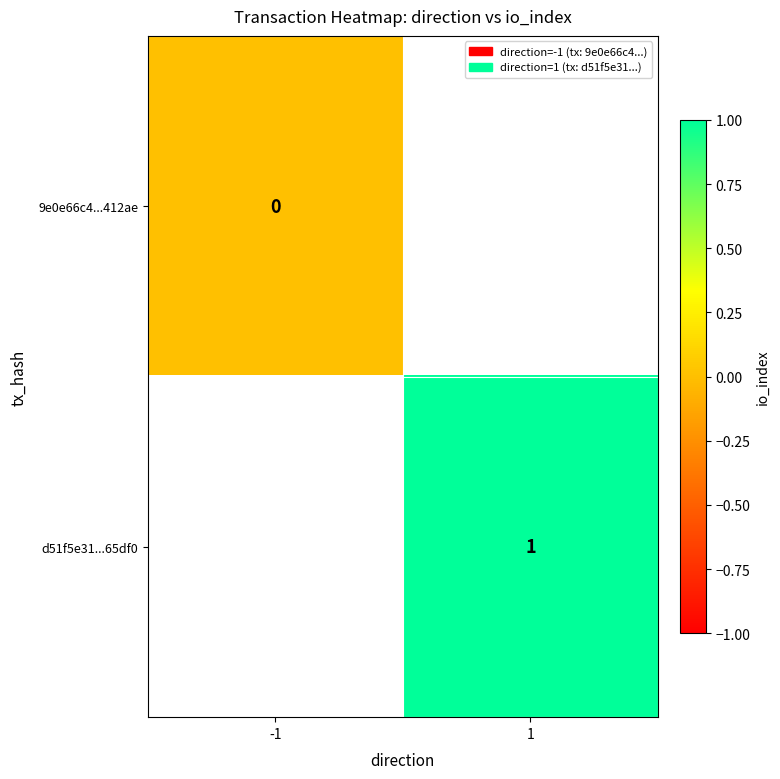

At how many categories does at least one series exceed 0?

1